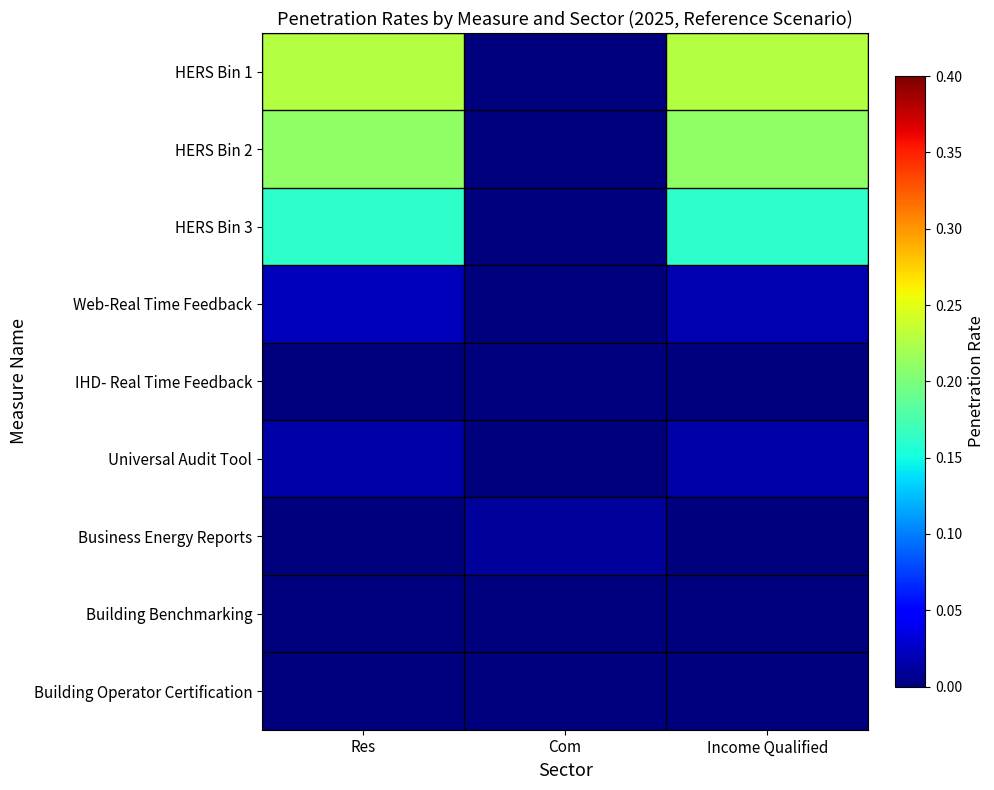

Reading left to right, transcribe all the data shown in this chart.

HERS Bin 1: Res=0.2	Com=0.0	Income Qualified=0.2
HERS Bin 2: Res=0.2	Com=0.0	Income Qualified=0.2
HERS Bin 3: Res=0.2	Com=0.0	Income Qualified=0.2
Web-Real Time Feedback: Res=0.0	Com=0.0	Income Qualified=0.0
IHD- Real Time Feedback: Res=0.0	Com=0.0	Income Qualified=0.0
Universal Audit Tool: Res=0.0	Com=0.0	Income Qualified=0.0
Business Energy Reports: Res=0.0	Com=0.0	Income Qualified=0.0
Building Benchmarking: Res=0.0	Com=0.0	Income Qualified=0.0
Building Operator Certification: Res=0.0	Com=0.0	Income Qualified=0.0